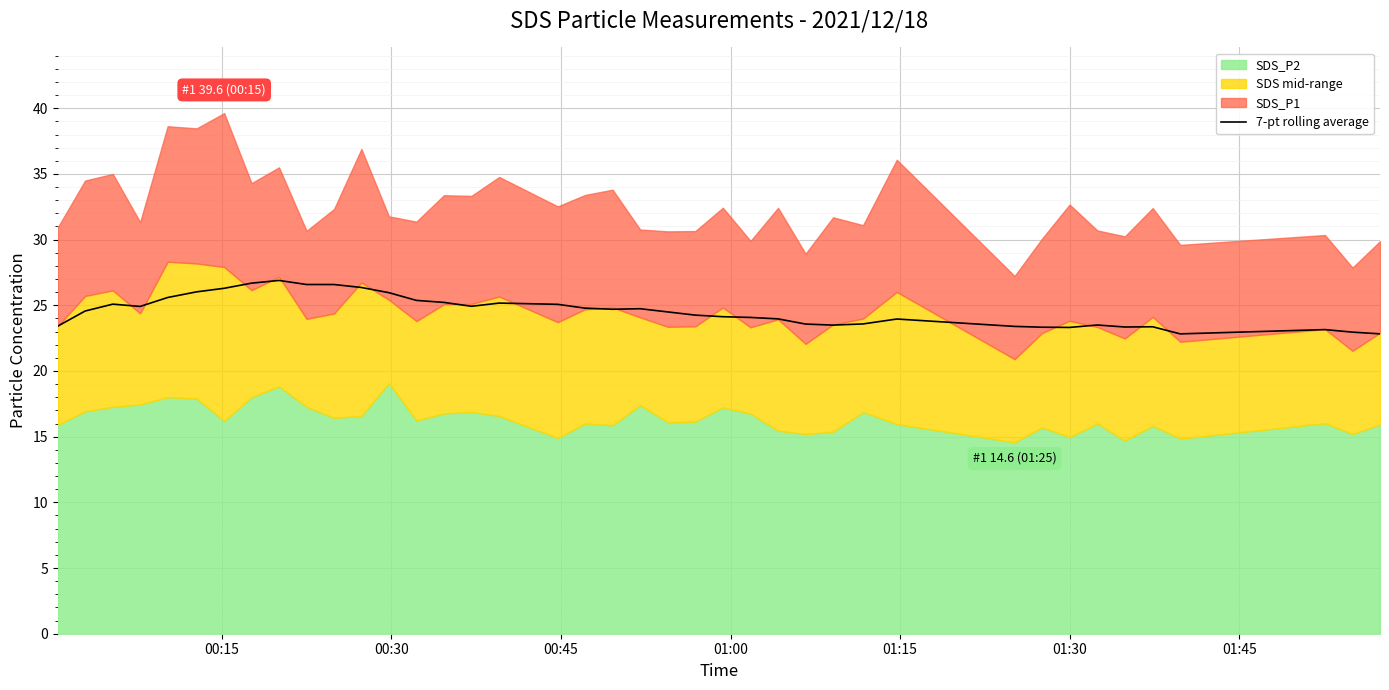

Reading left to right, list all the values displayed in this chart.

23.4	24.6	25.1	24.9	25.6	26.0	26.3	26.7	26.9	26.6	26.6	26.4	26.0	25.4	25.2	24.9	25.2	25.1	24.8	24.7	24.7	24.5	24.3	24.1	24.1	24.0	23.6	23.5	23.6	24.0	23.4	23.3	23.3	23.5	23.3	23.4	22.8	23.2	23.0	22.8